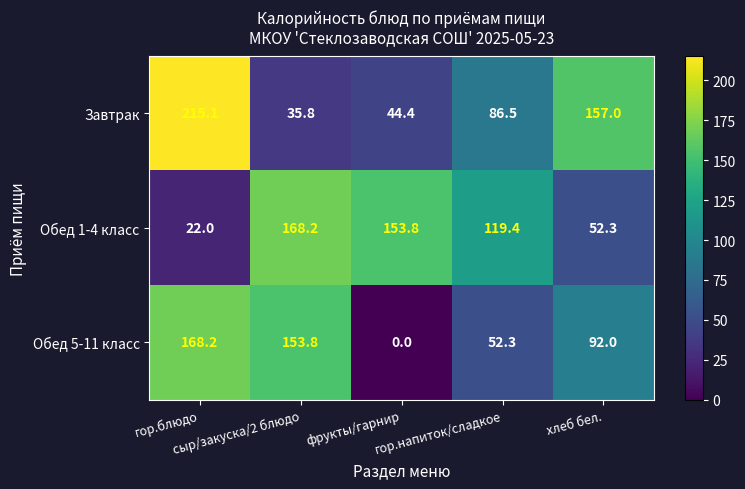

Rank the series by their average value, from lowest to highest.

Обед 5-11 класс, Обед 1-4 класс, Завтрак